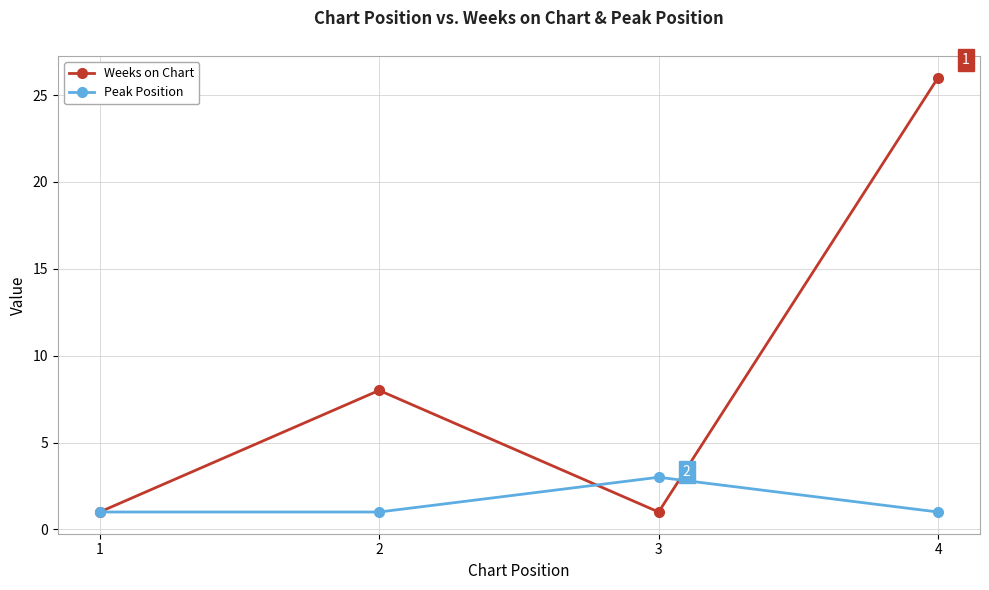

What is the maximum value for Peak Position?

3